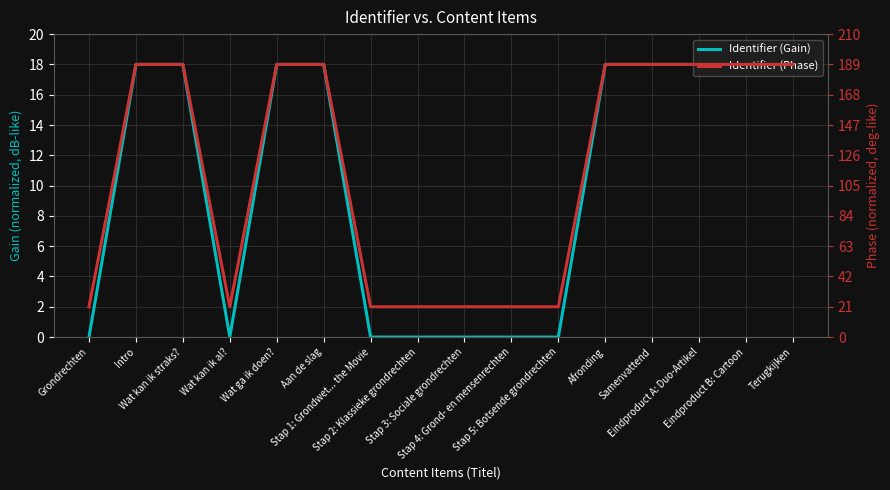

What is the spread (max minus min) of values at Stap 3: Sociale grondrechten?

21.0